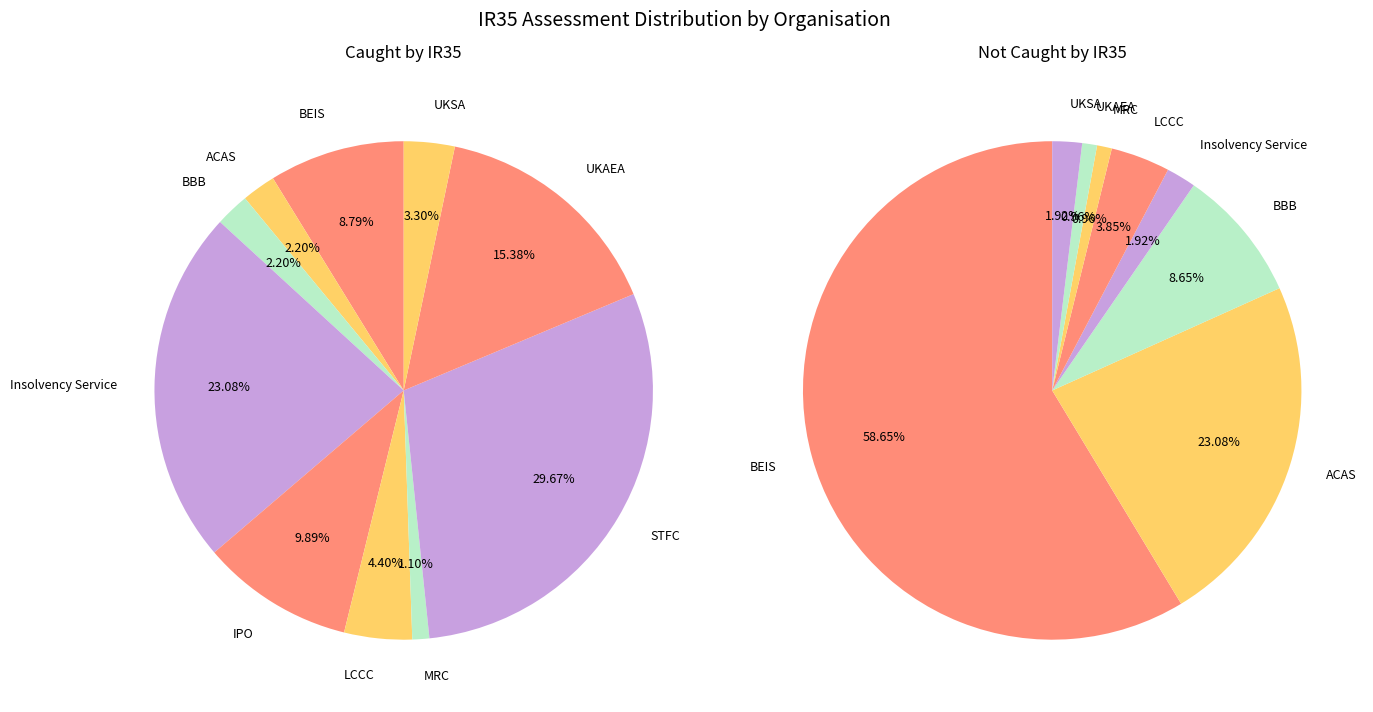

The BBB slice represents 12% of the pie. True or false?

False